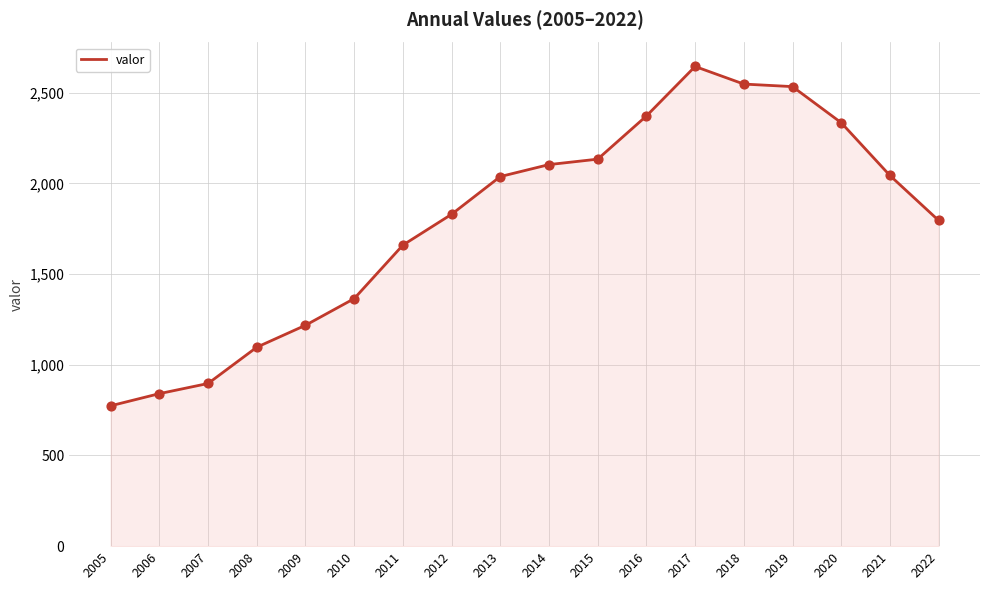

What is the change in value from 2014 to 2020?

+231